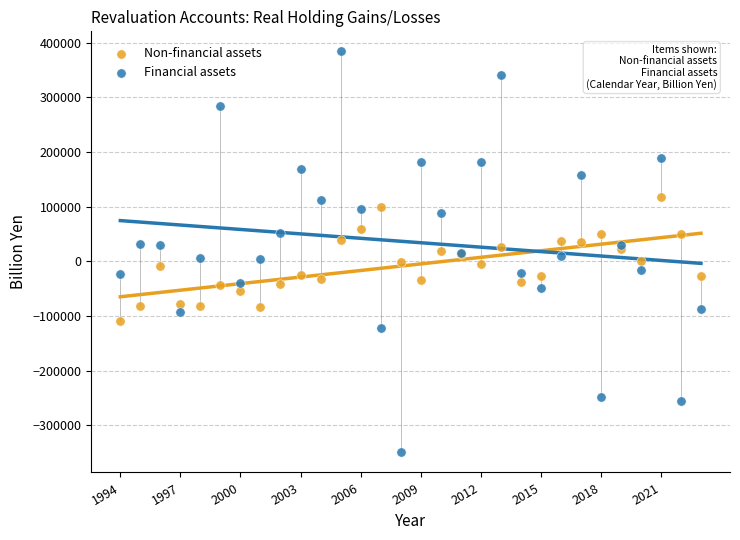

Which series has the widest spread of Y values?

Financial assets